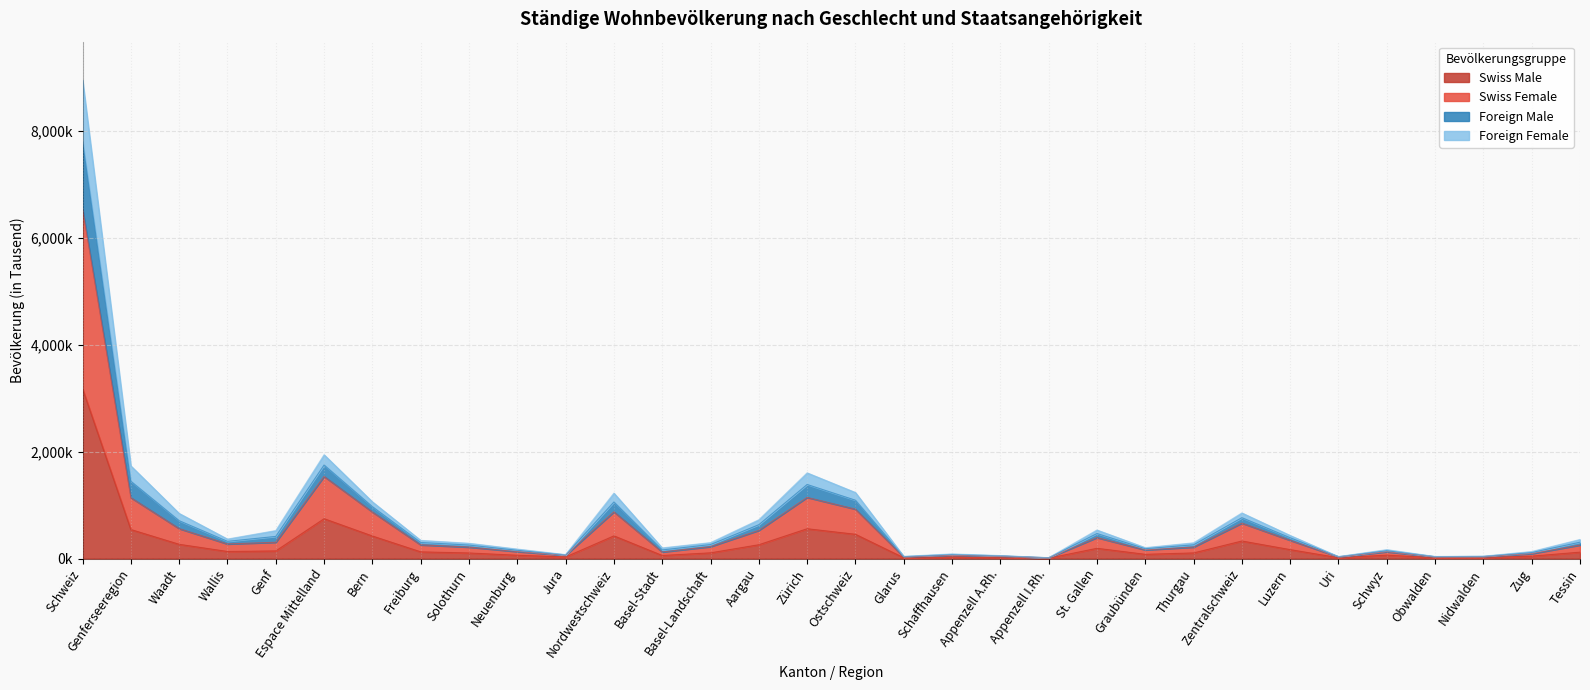

True or false: Swiss Female and Swiss Male intersect in this chart.

False